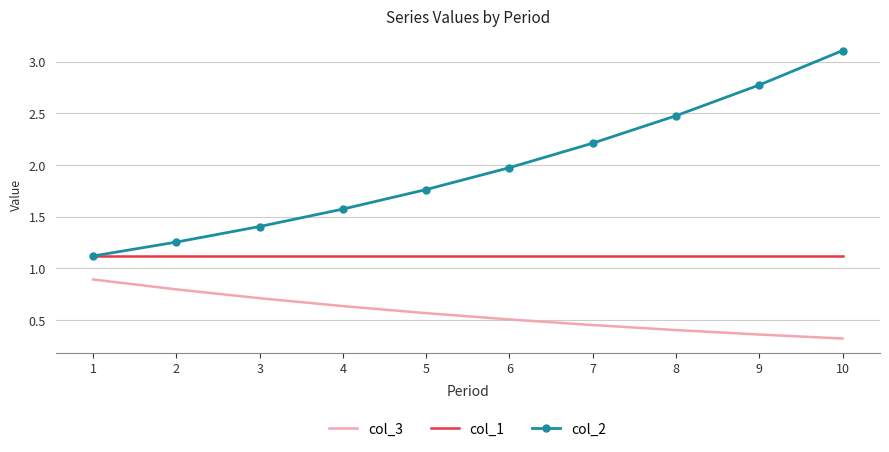

The col_1 series shows 1.1 at 5. True or false?

True